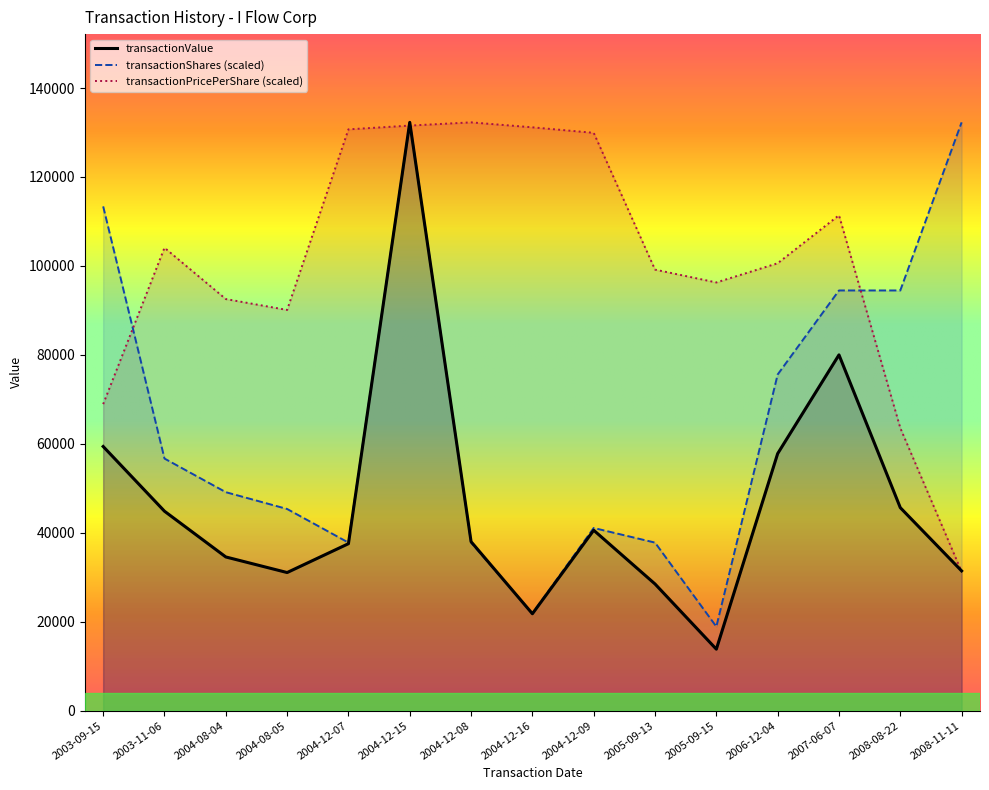

Read the transactionValue value at 2007-06-07.

80000.0